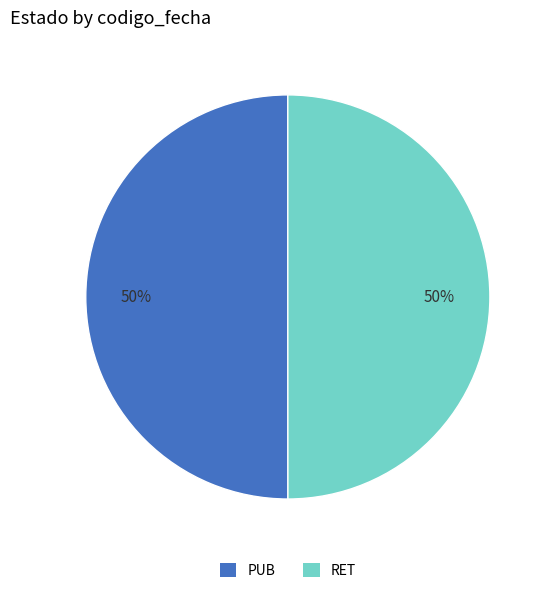

Is the sum of PUB and RET greater than half?

Yes